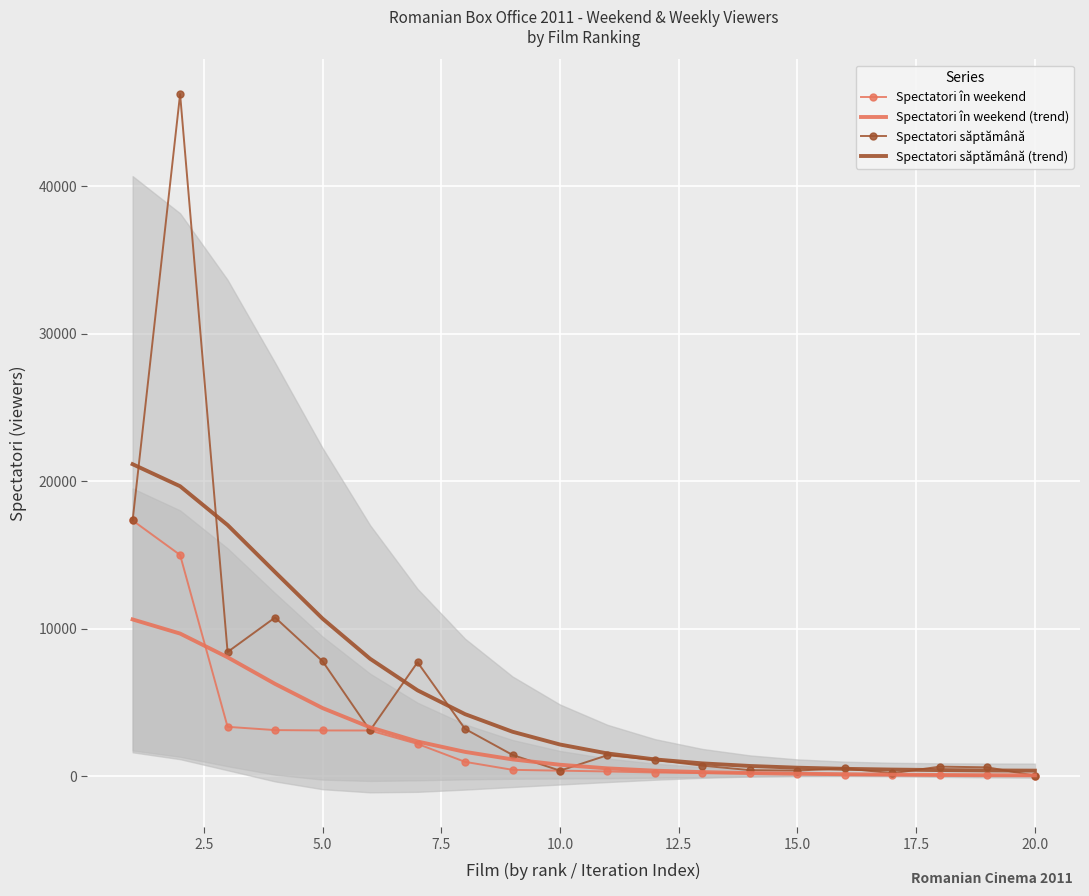

What is the difference between the maximum and minimum values in the Spectatori în weekend series?

17322.0